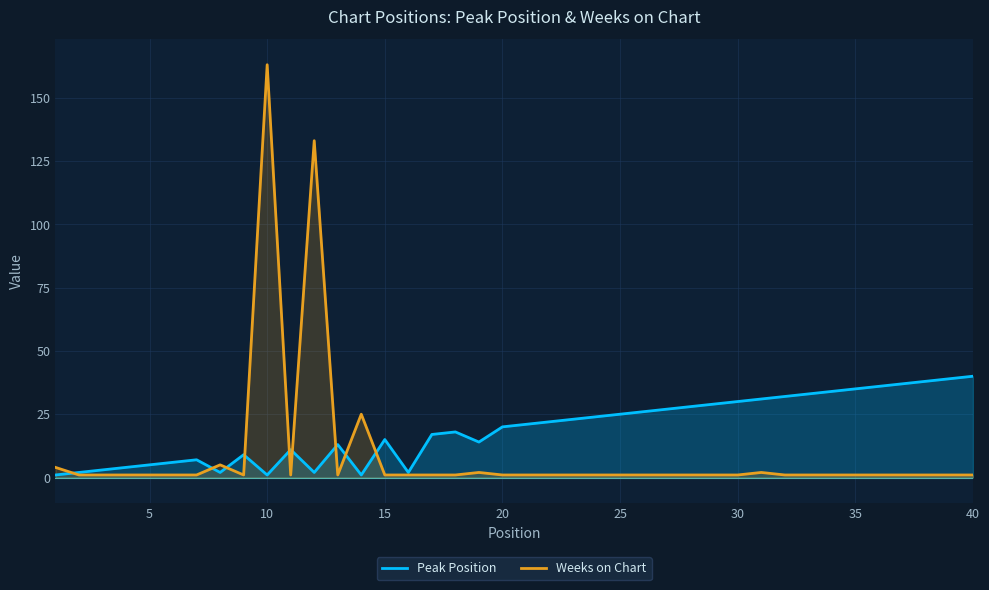

Which series has the largest total across all categories?

Peak Position